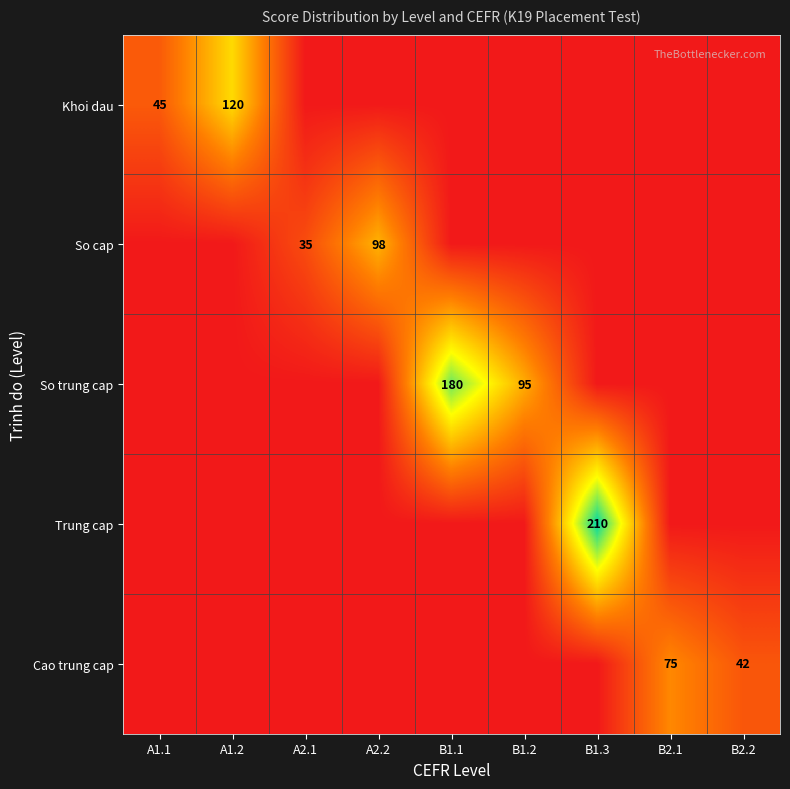

The So cap series shows 35 at A2.1. True or false?

True